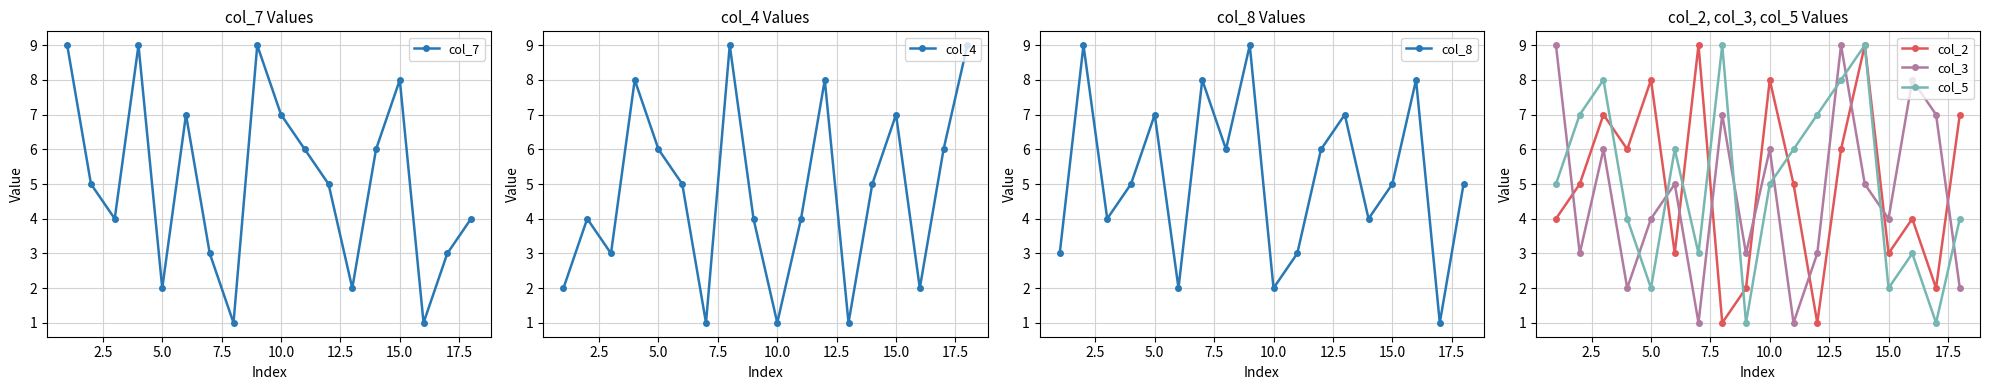

How many lines are shown in the chart?

6